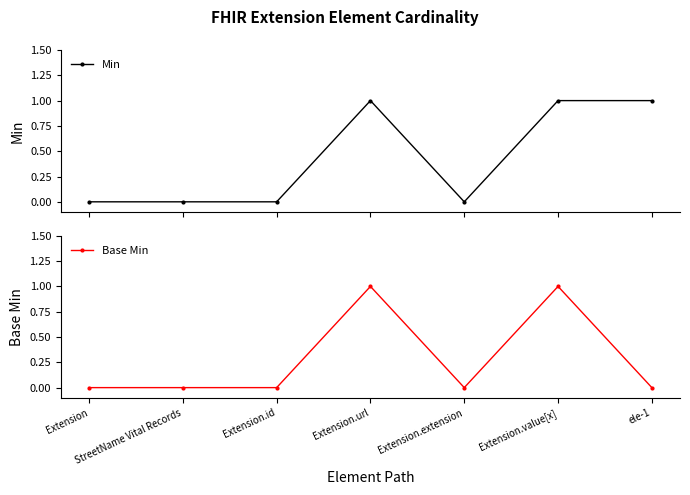

Rank the series by their average value, from lowest to highest.

Base Min, Min